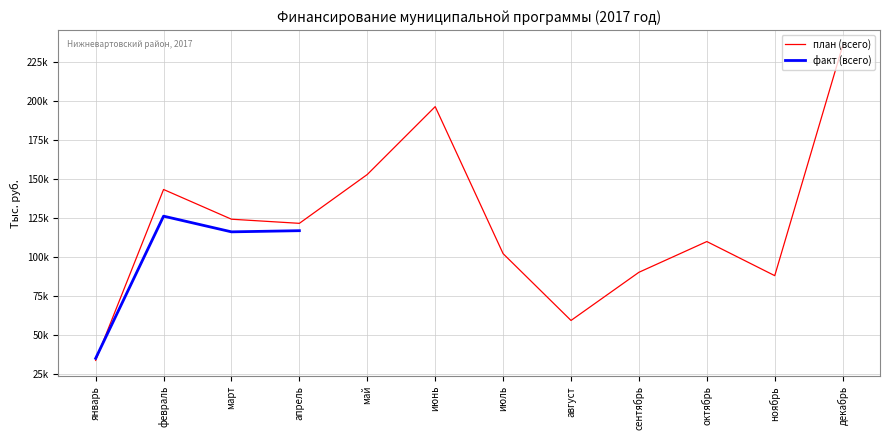

At how many categories does at least one series exceed 209607?

1